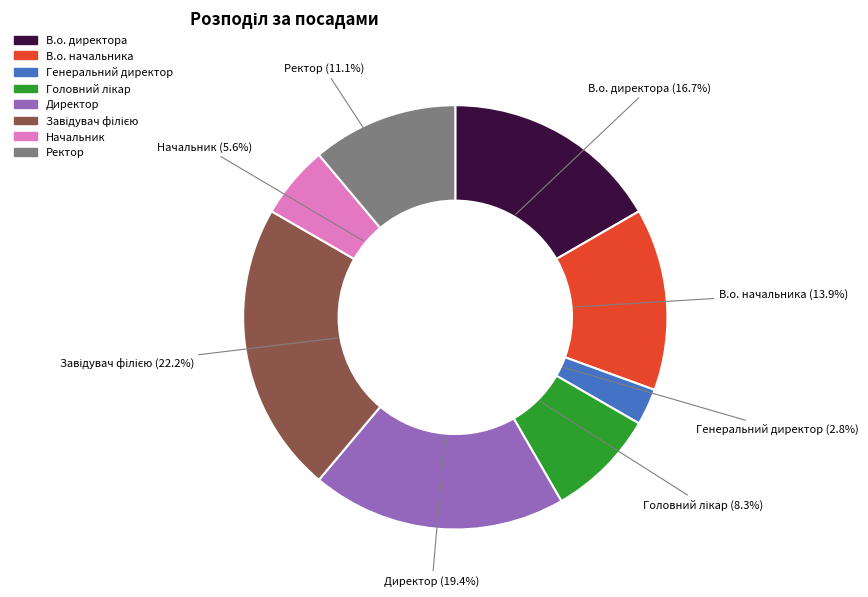

What is the smallest slice in the pie chart?

Генеральний директор